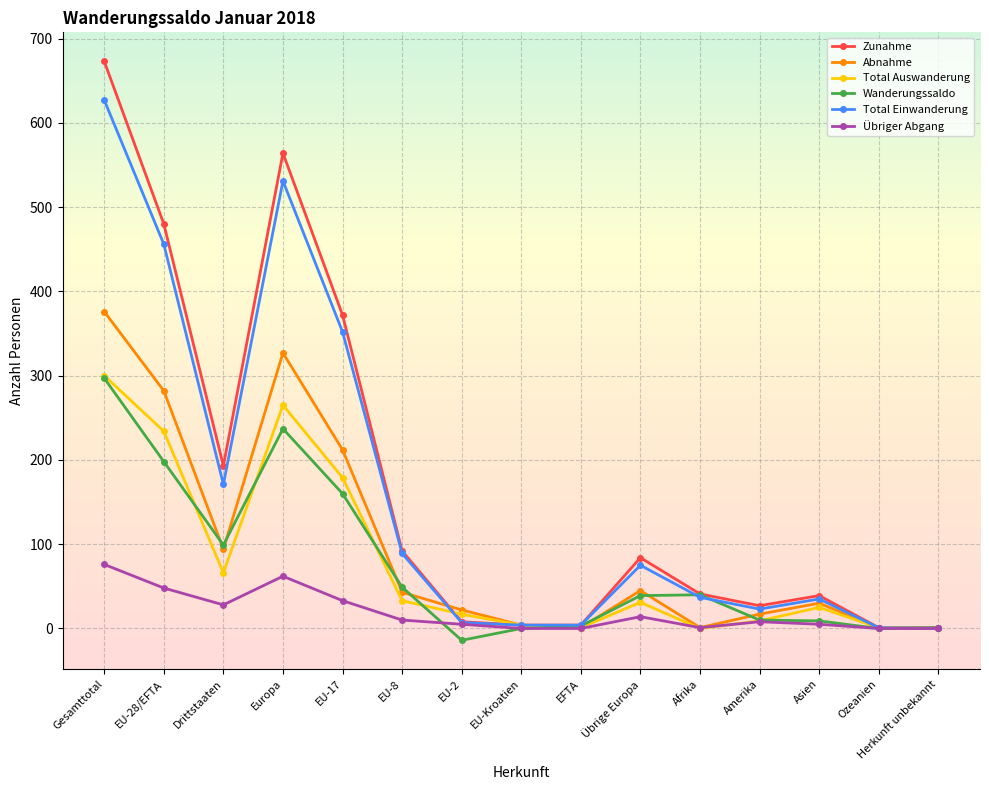

Which series has the largest total across all categories?

Zunahme